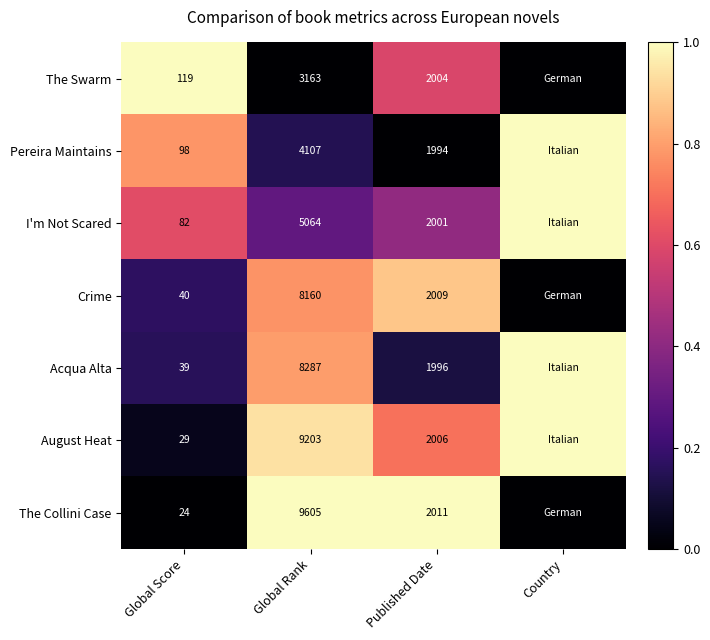

What is the total value across all series at Global Rank?

47589